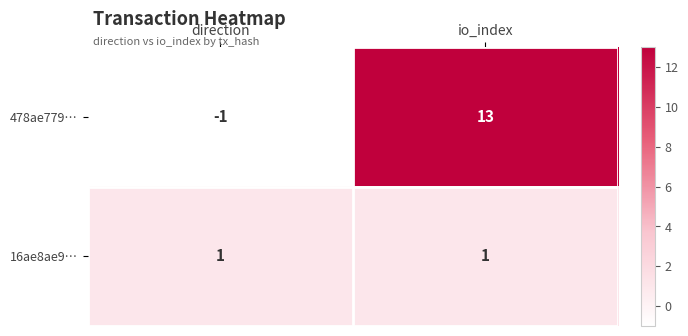

What is the difference between the highest and lowest values at io_index?

12